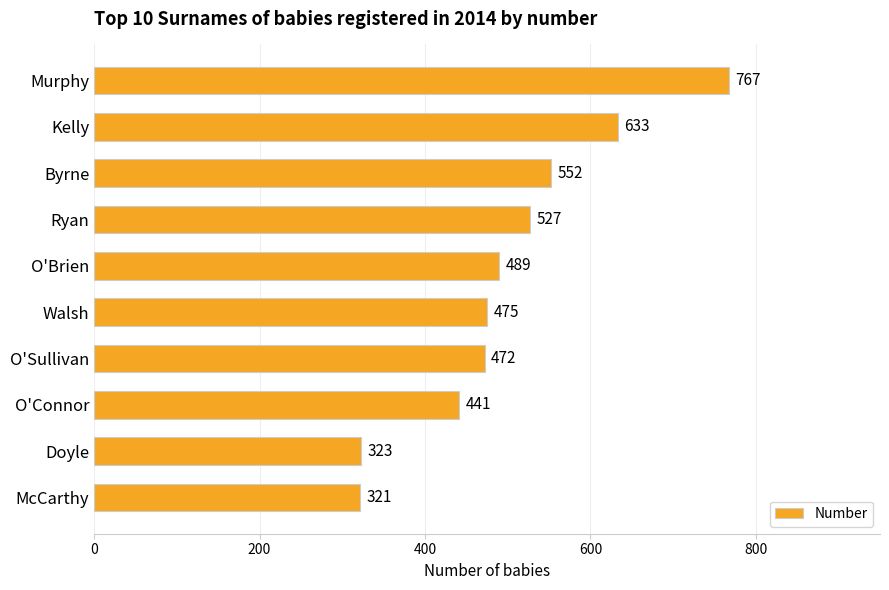

What is the difference between the maximum and second lowest values?

444